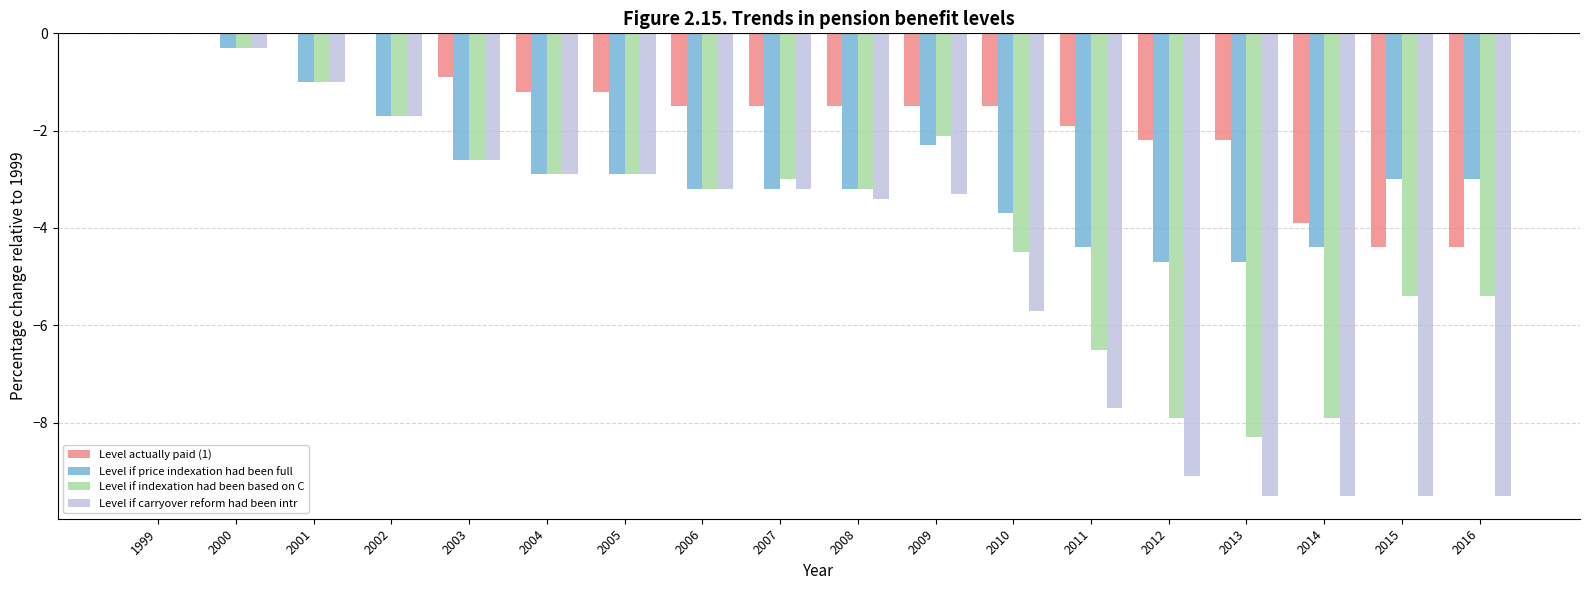

What is the total value across all series at 2002?

-5.1